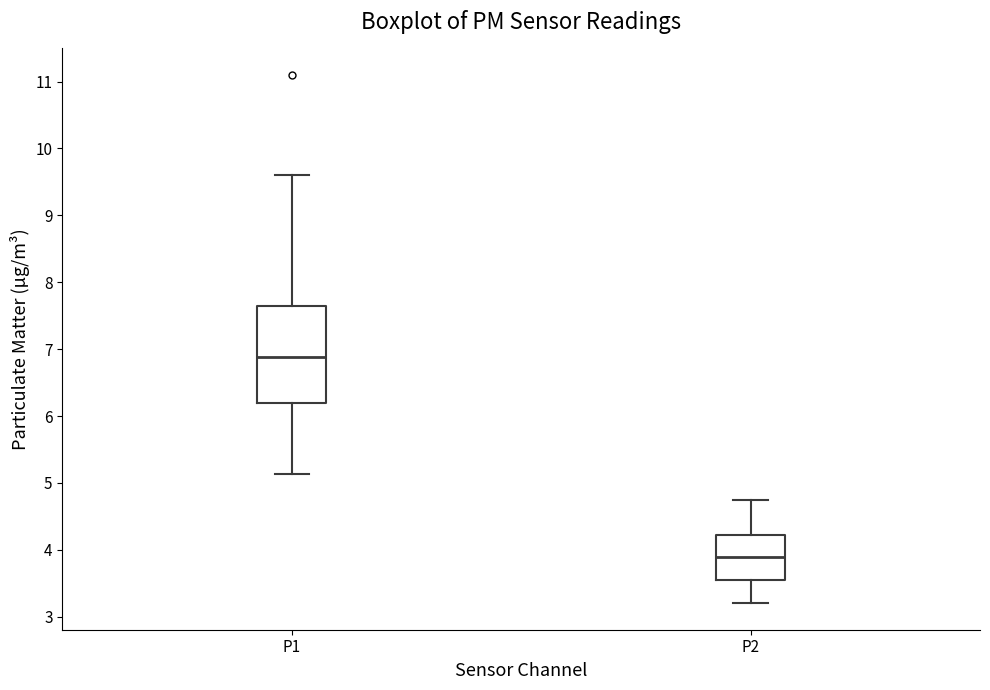

Which box is the tallest, from its lower edge to its upper edge?

P1